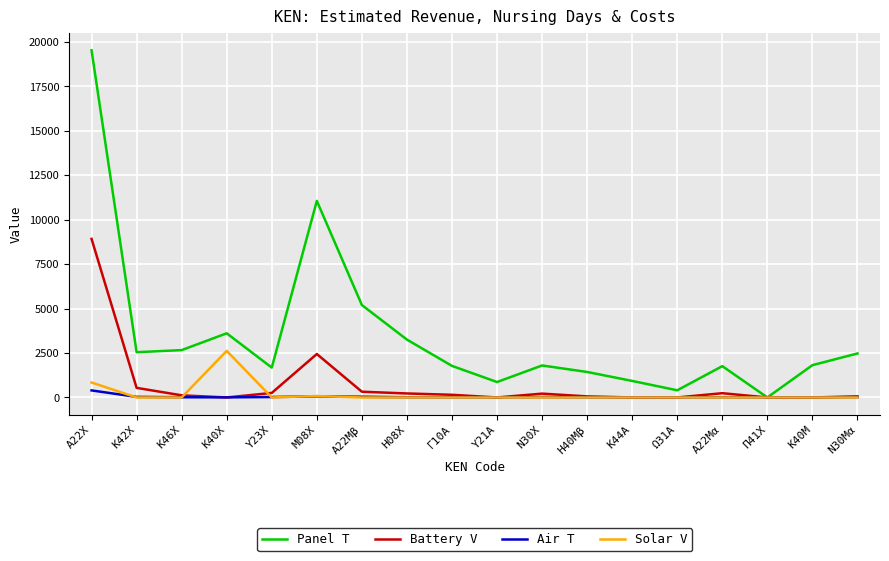

At which category is the sum across all series the highest?

Α22Χ